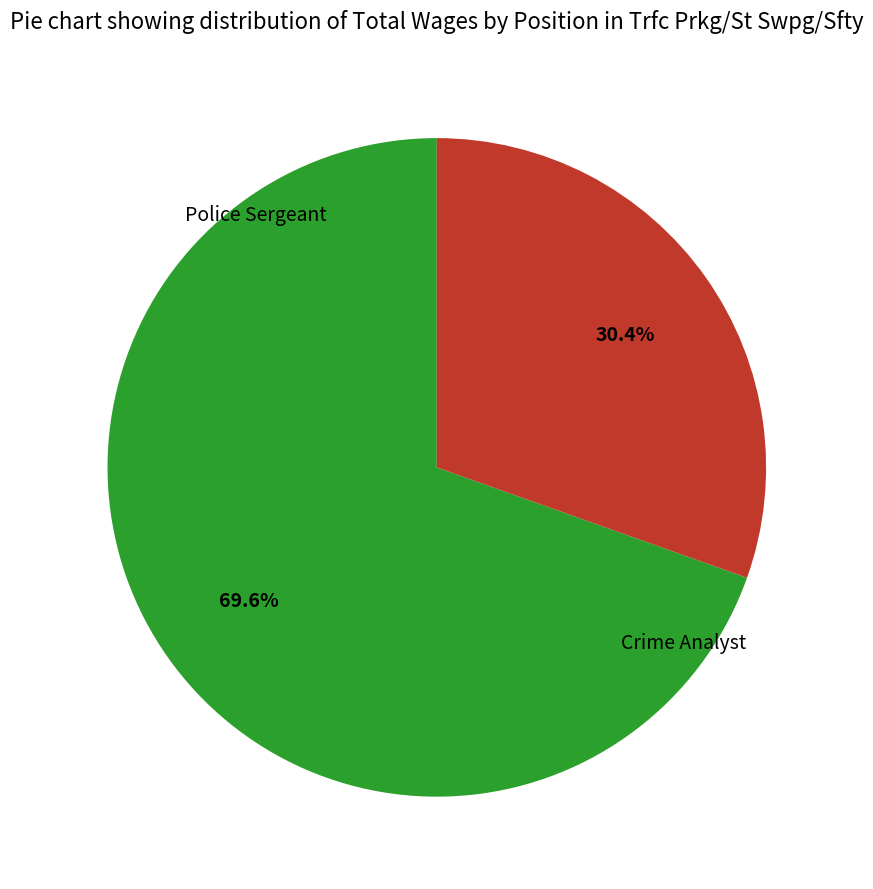

To the nearest percent, what is the average slice percentage?

50%